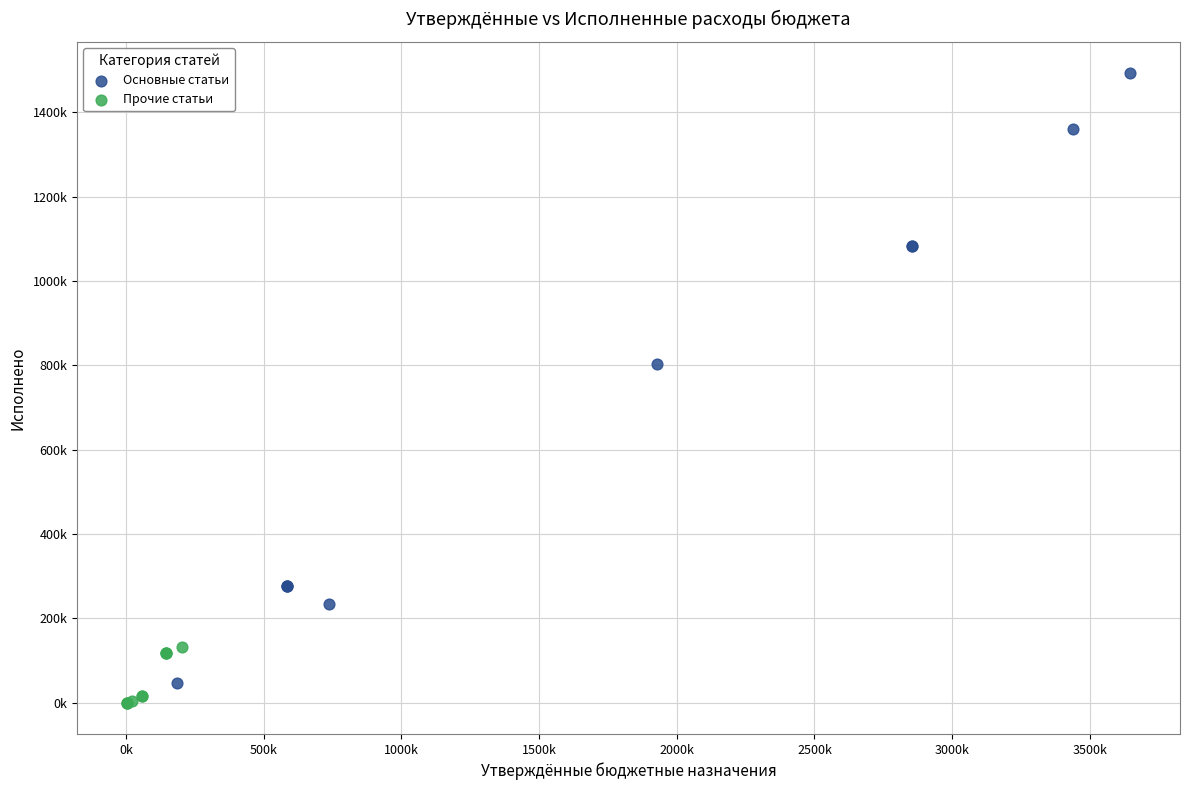

Which series reaches the minimum Y coordinate?

Прочие статьи